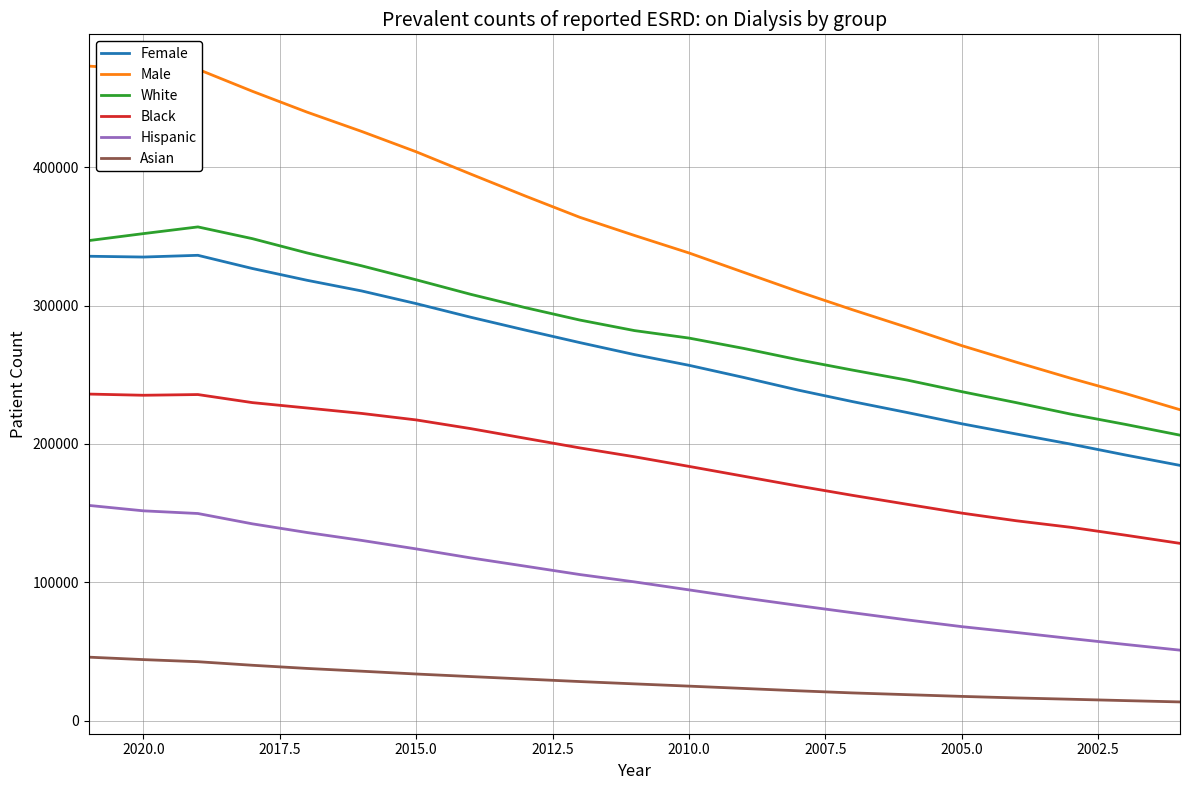

What is the difference between the maximum and minimum values in the Male series?

248225